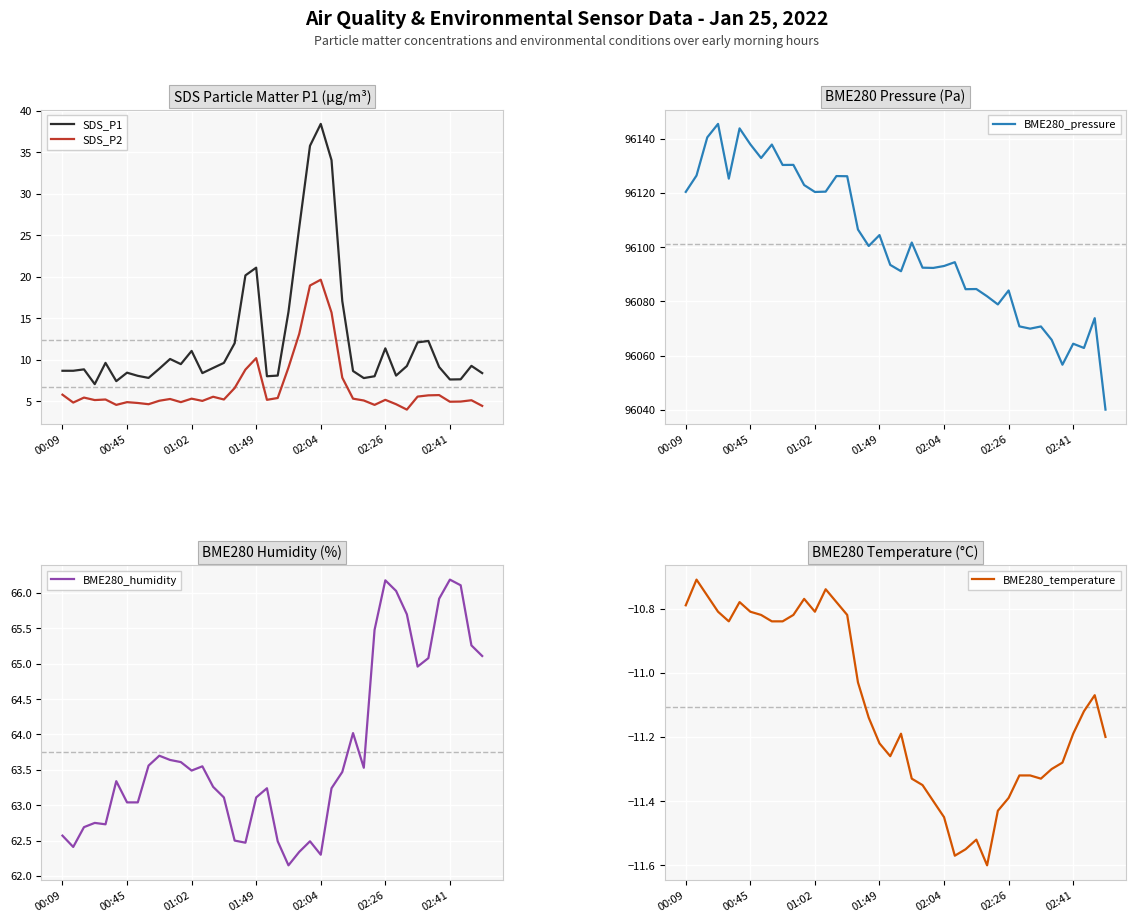

At how many categories does at least one series exceed 81610?

40